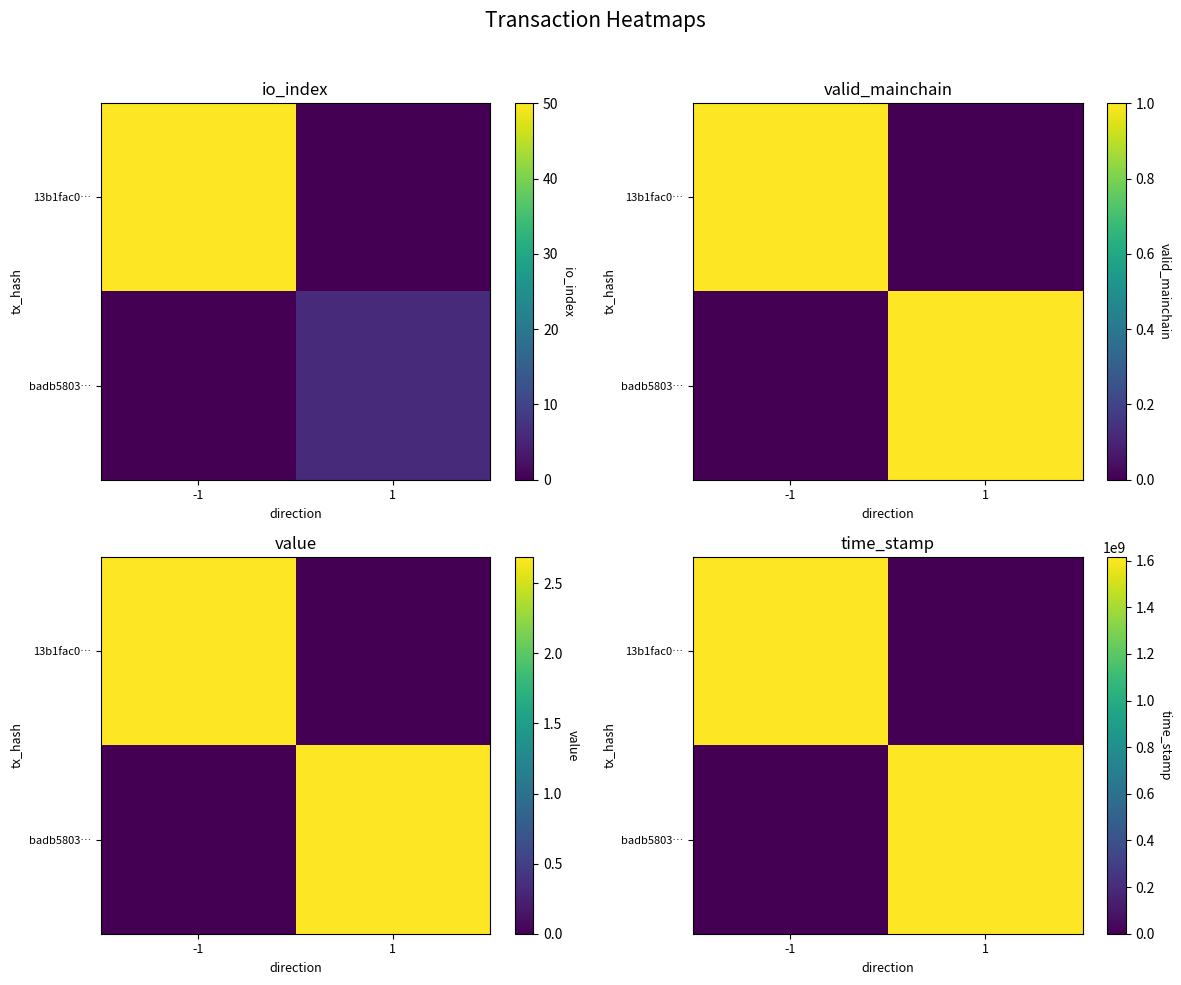

Between -1 and 1, which is larger?

-1